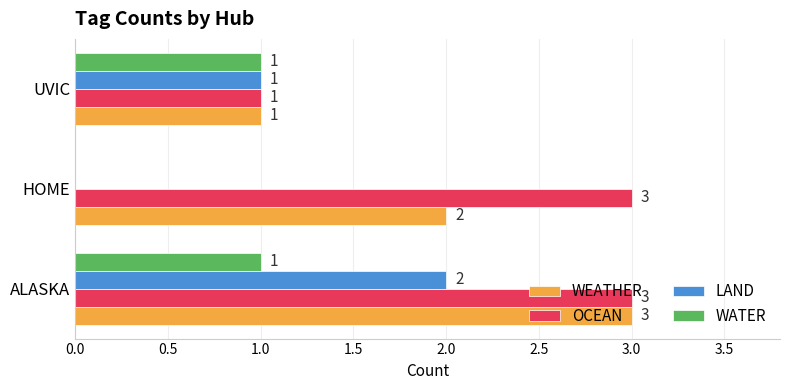

Where is WATER nearest to the value 0?

HOME